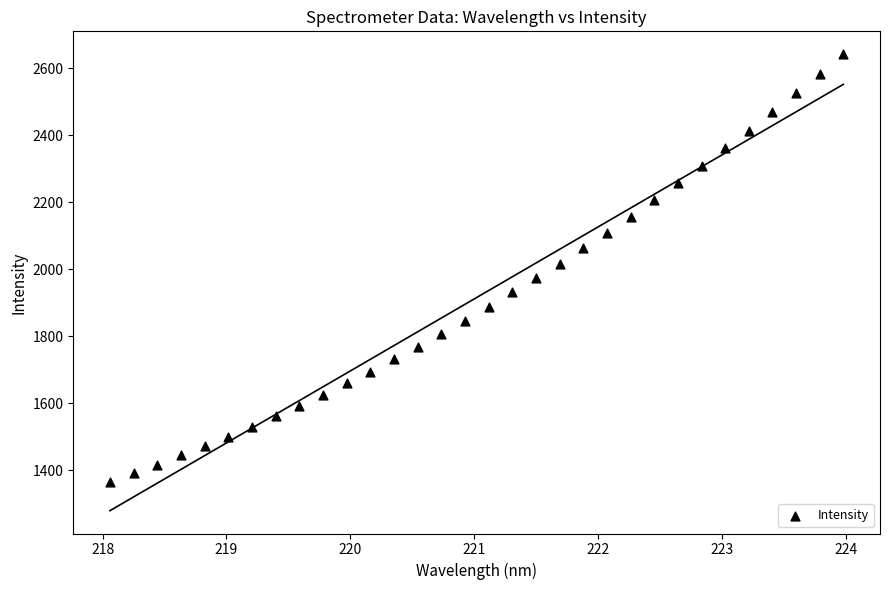

What is the range of X values (max minus min)?

5.9